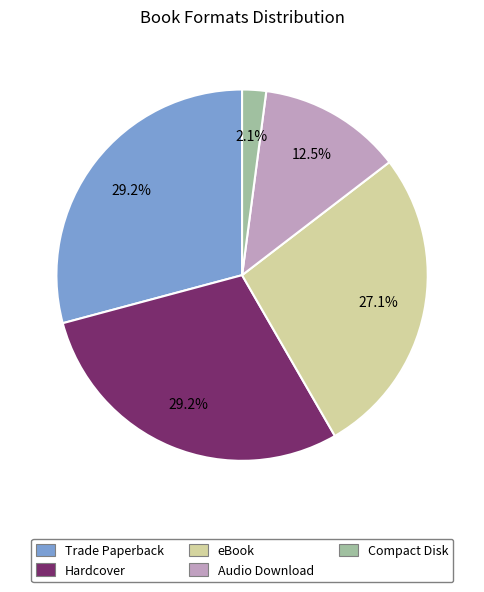

True or false: Trade Paperback accounts for 29% of the total.

True